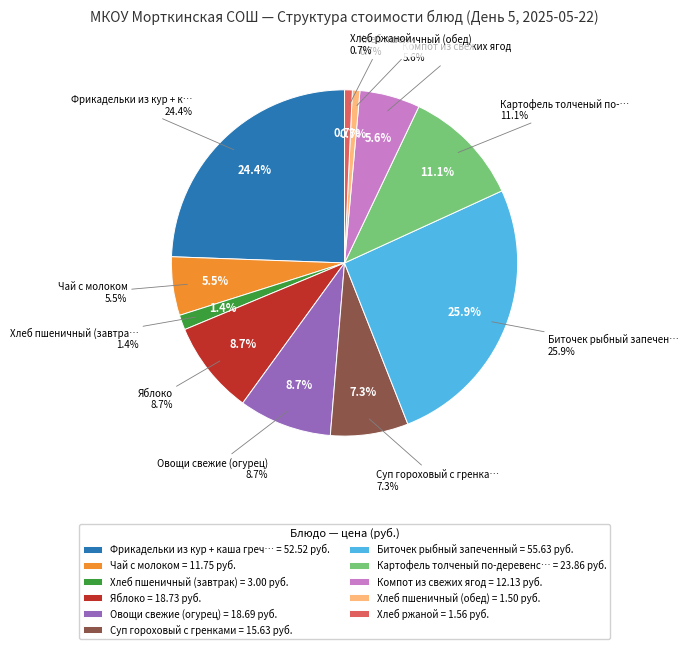

To the nearest percent, what is the average slice percentage?

9%